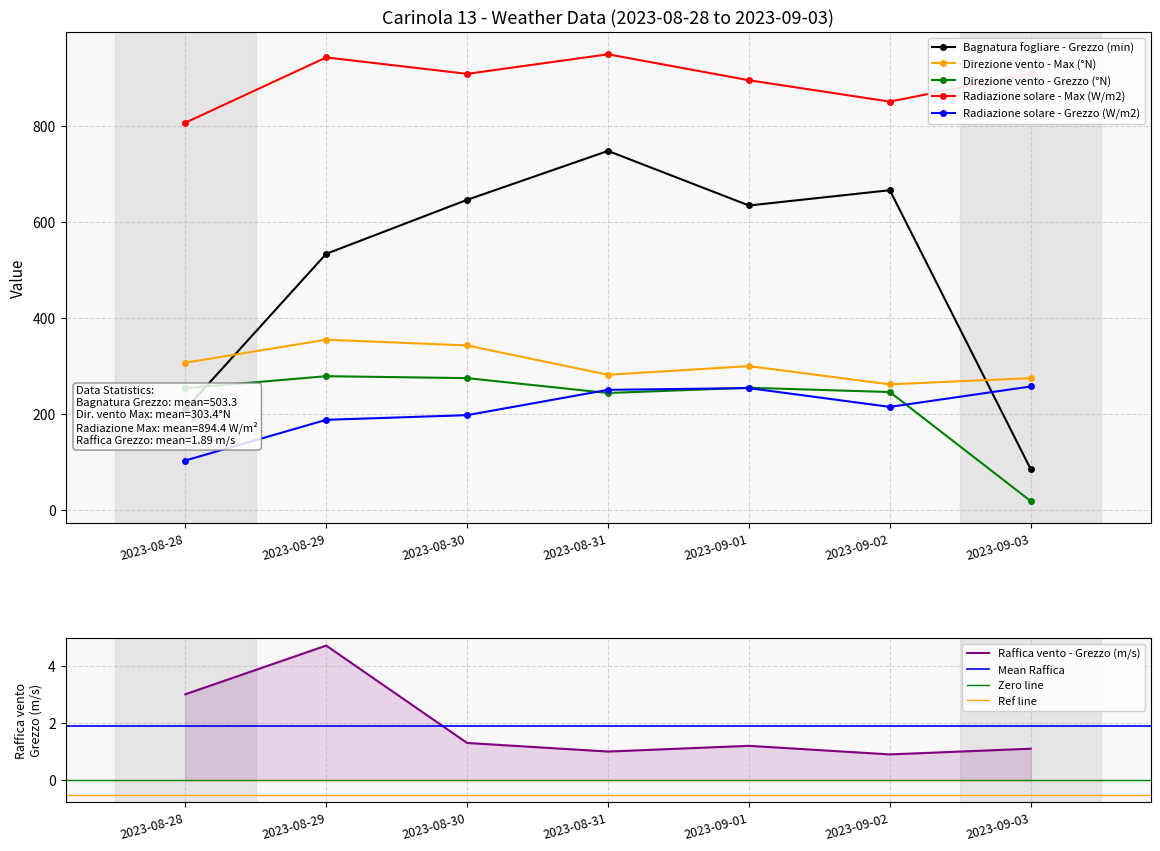

List the series in order of their peak value, lowest first.

Raffica vento - Grezzo (m/s), Radiazione solare - Grezzo (W/m2), Direzione vento - Grezzo (°N), Direzione vento - Max (°N), Bagnatura fogliare - Grezzo (min), Radiazione solare - Max (W/m2)